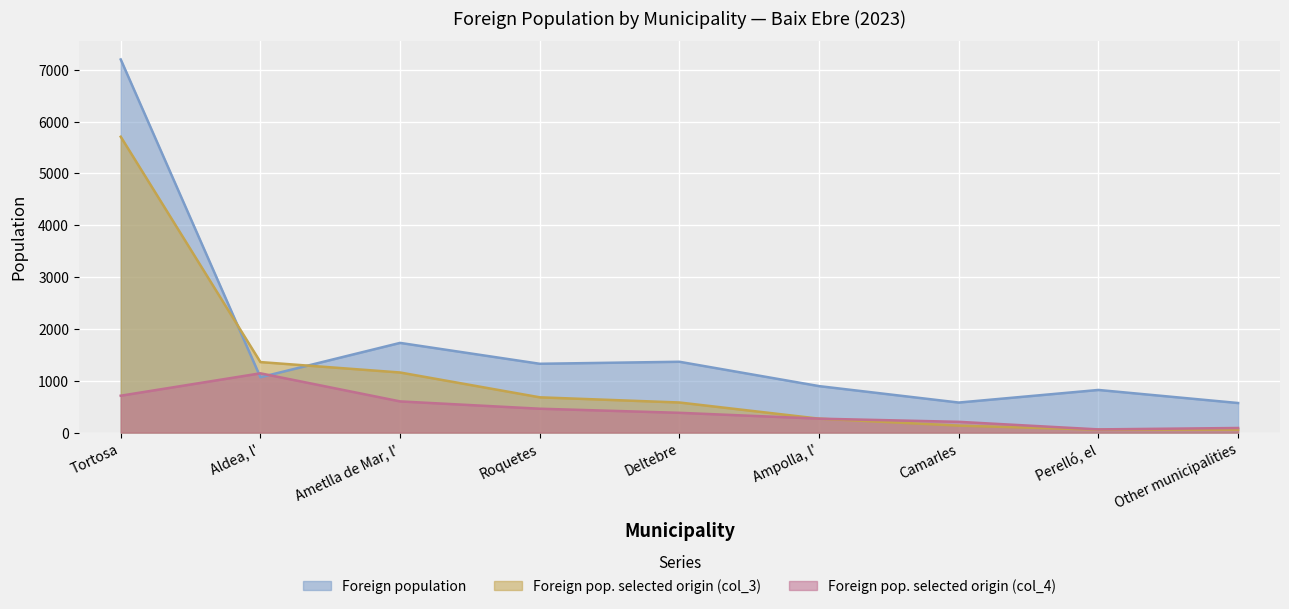

What are all the series names shown in the legend?

Foreign population, Foreign pop. selected origin (col_3), Foreign pop. selected origin (col_4)